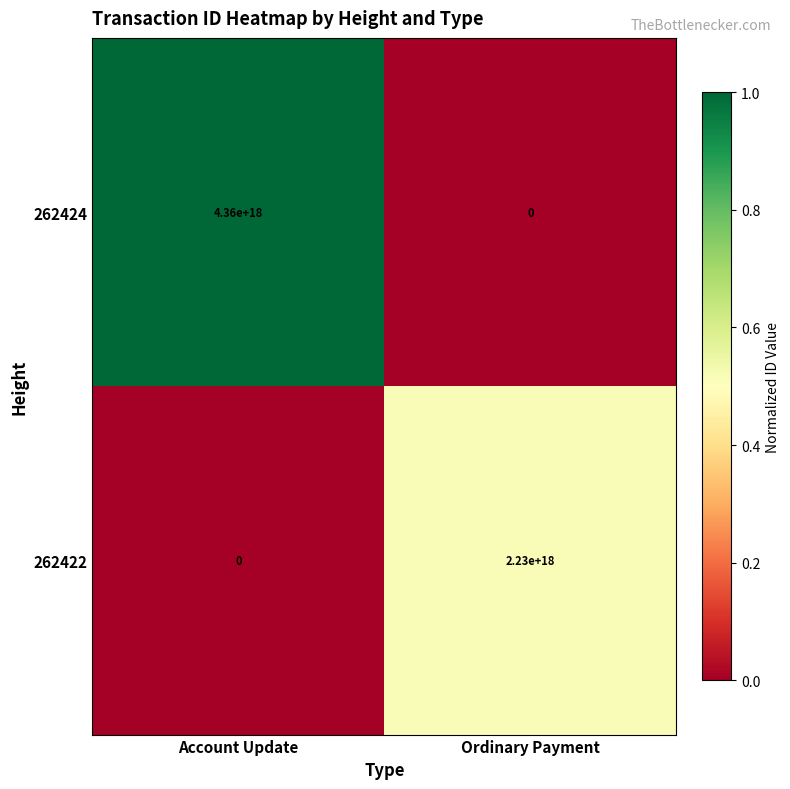

At which label does 262424 reach its peak?

Account Update